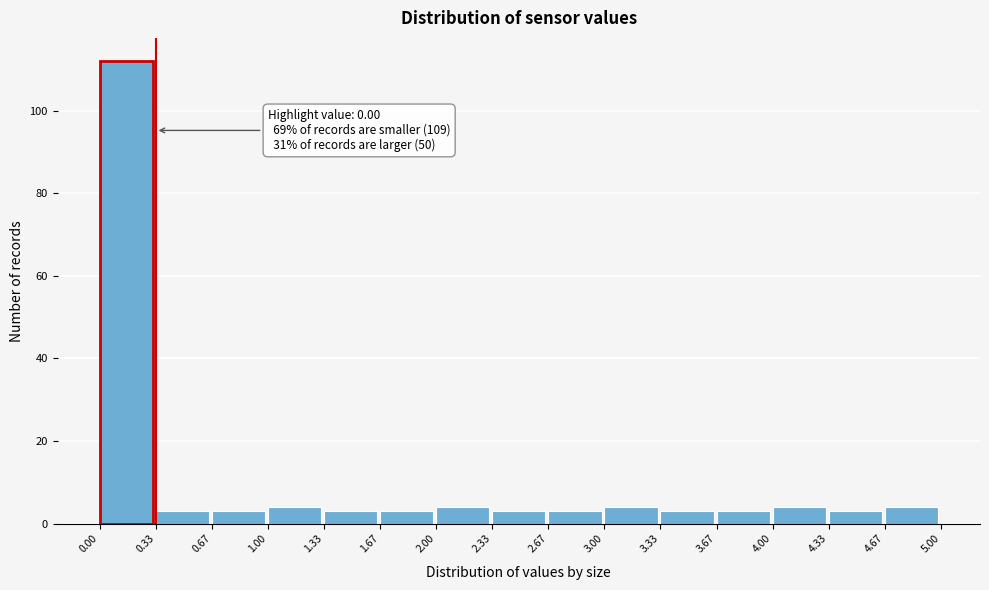

Over which range of the x-axis is the bar tallest?

0.00 to 0.33